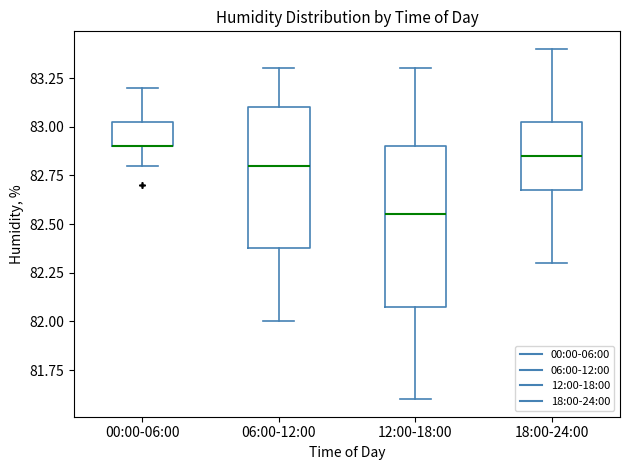

Comparing the boxes themselves (not the whiskers), which one is the tallest?

12:00-18:00